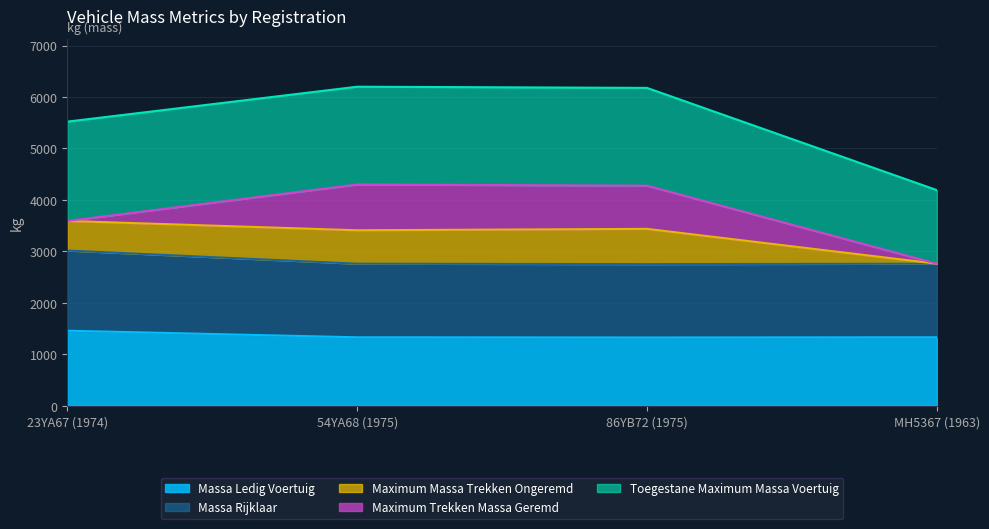

What is the lowest value of the Massa Ledig Voertuig series?

1326